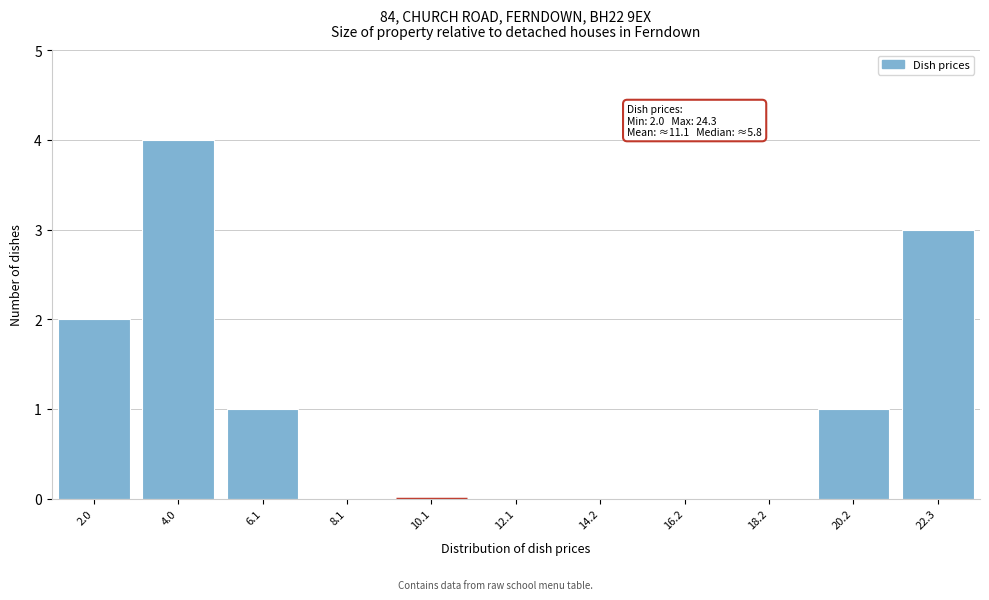

Reading left to right, extract all data points from this chart.

2.0=2	4.0=4	6.1=1	8.1=0	10.1=0	12.1=0	14.2=0	16.2=0	18.2=0	20.2=1	22.3=3